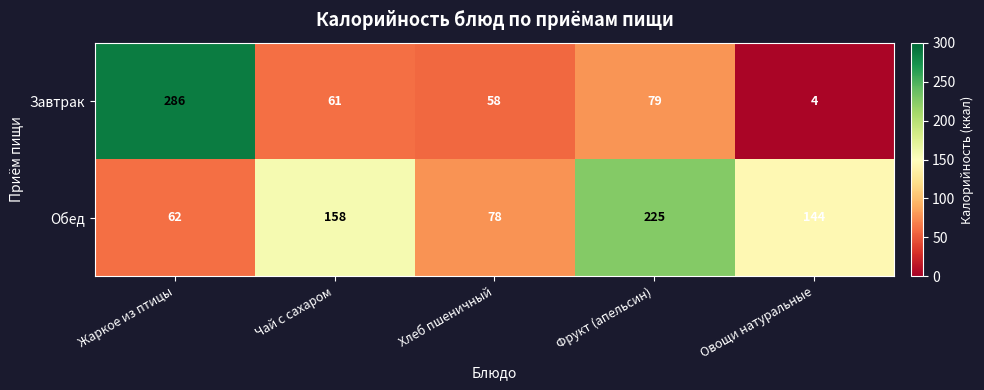

List the series in order of their peak value, highest first.

Завтрак, Обед